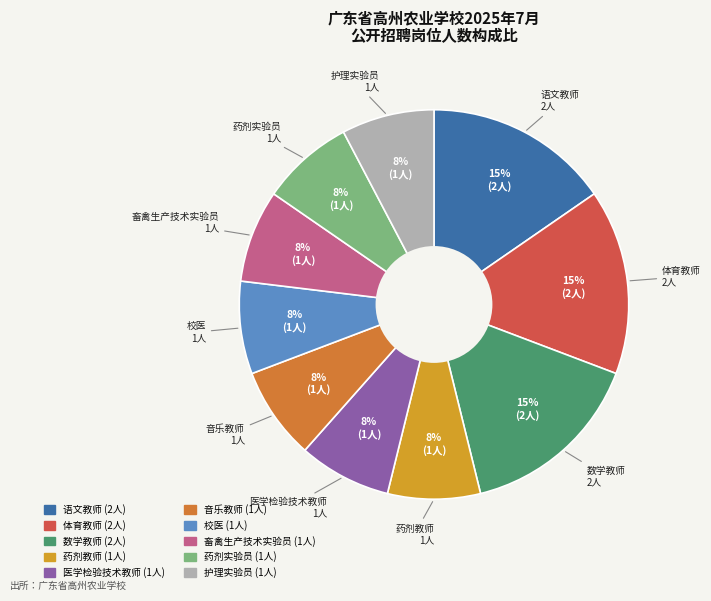

How many segments does this pie chart have?

10